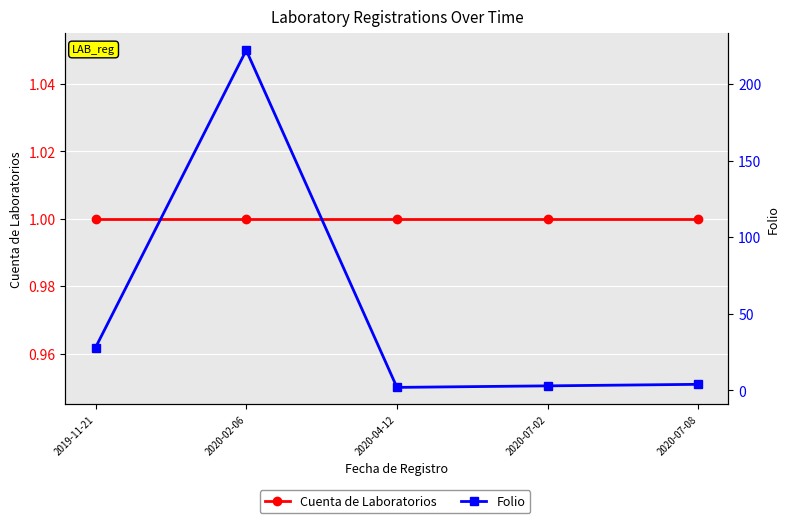

At how many categories does at least one series exceed 18?

2